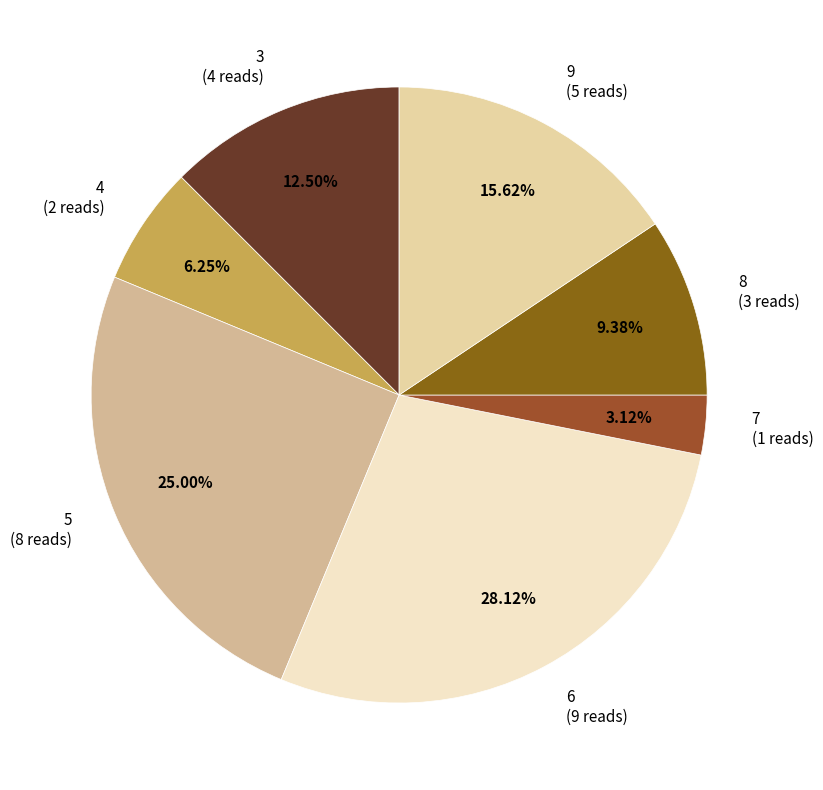

To the nearest percent, what portion does 8 represent?

9%